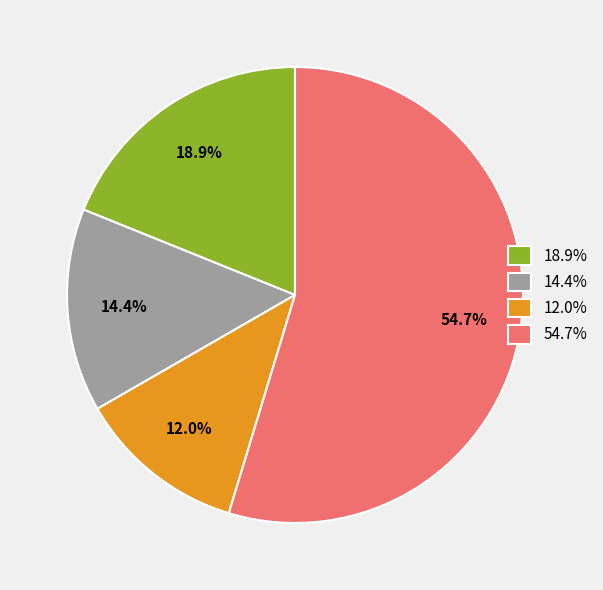

Is the sum of 54.7% and 18.9% greater than half?

Yes